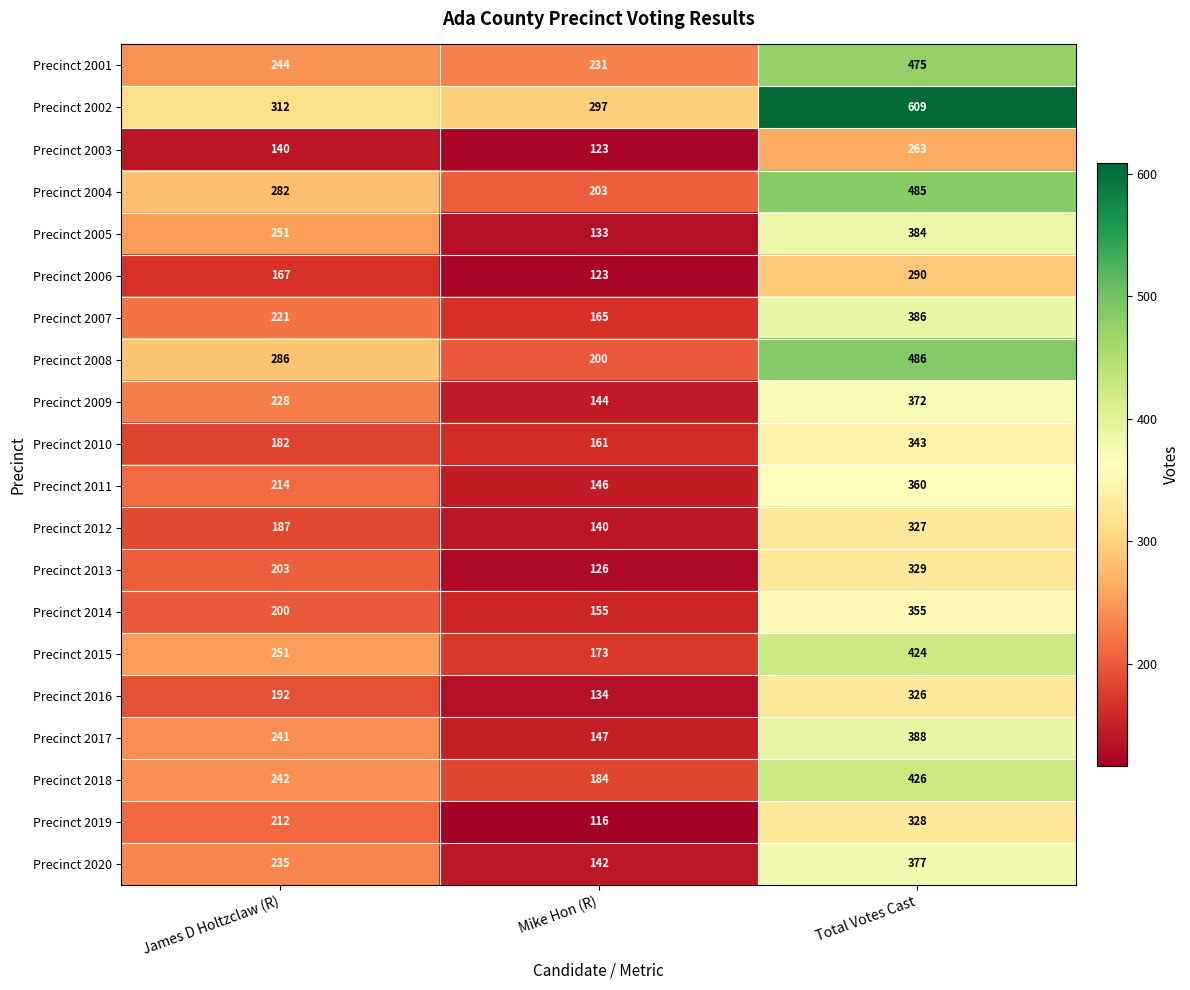

What is the total value across all series at James D Holtzclaw (R)?

4490